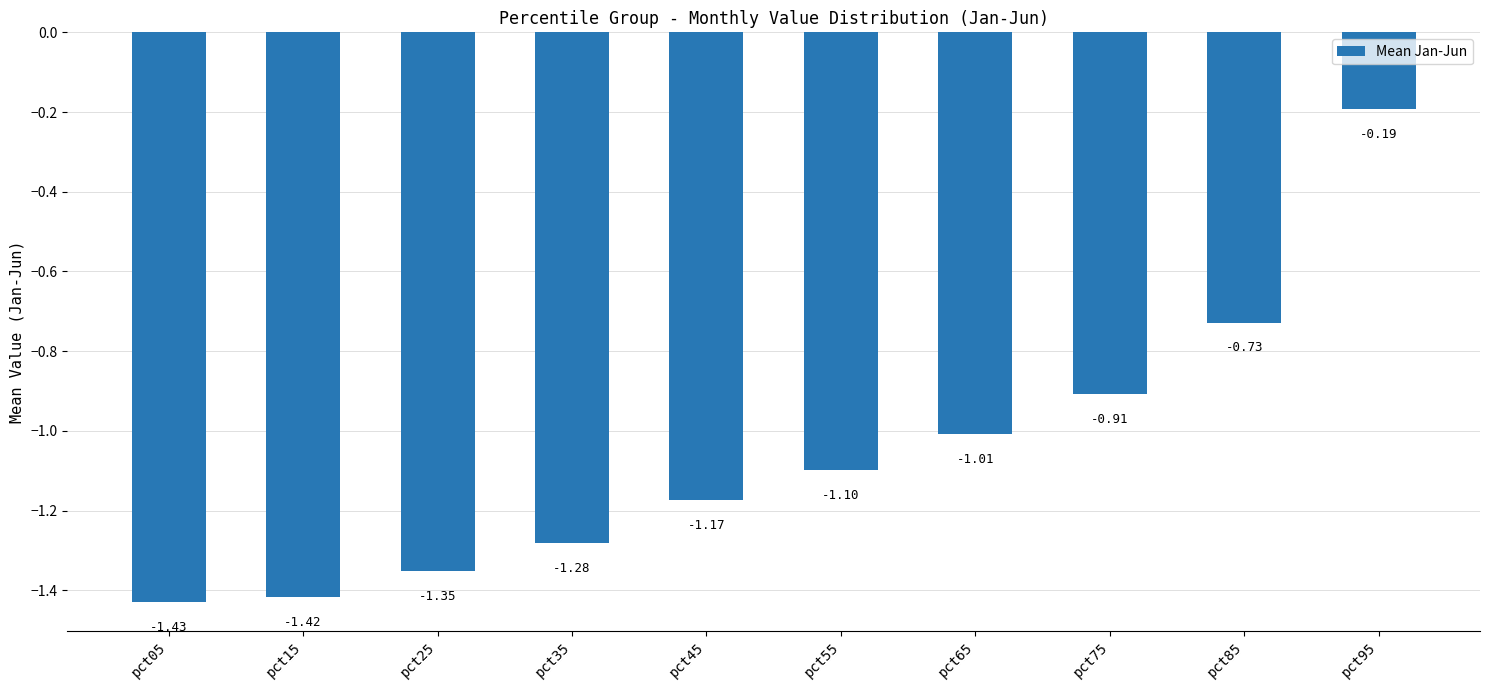

At which label is the value closest to 0?

pct95